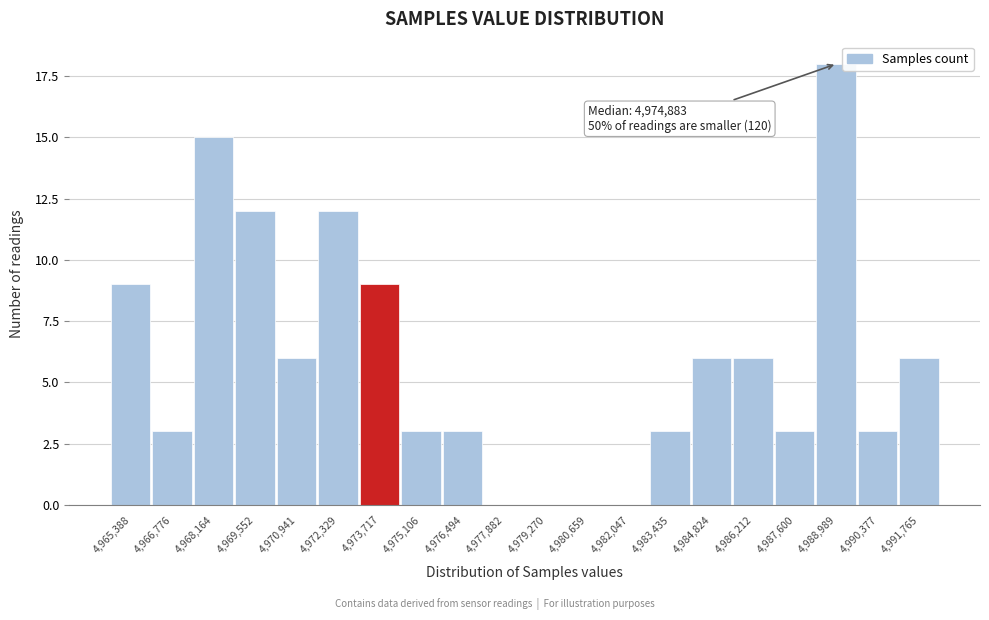

Reading left to right, transcribe all the data shown in this chart.

4,965,388=9	4,966,776=3	4,968,164=15	4,969,552=12	4,970,941=6	4,972,329=12	4,973,717=9	4,975,106=3	4,976,494=3	4,977,882=0	4,979,270=0	4,980,659=0	4,982,047=0	4,983,435=3	4,984,824=6	4,986,212=6	4,987,600=3	4,988,989=18	4,990,377=3	4,991,765=6